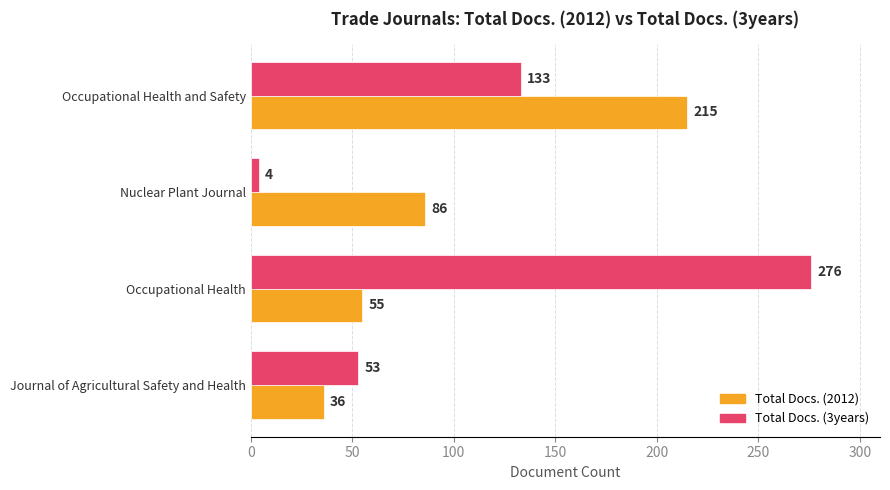

Where is Total Docs. (2012) nearest to the value 125?

Nuclear Plant Journal